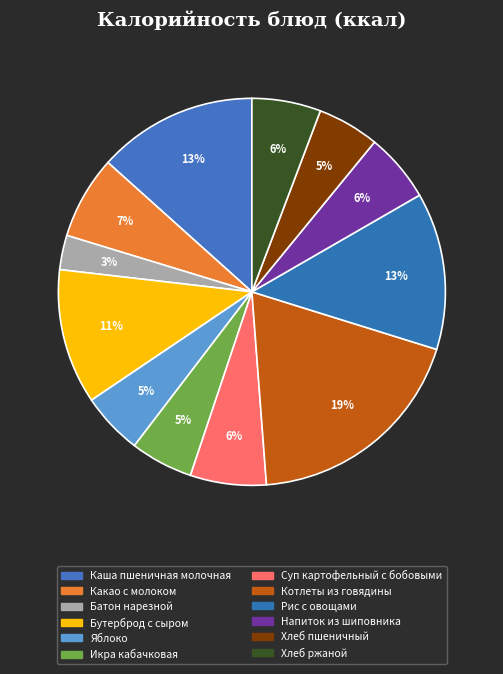

What portion of the pie excludes Суп картофельный с бобовыми?

93.7%